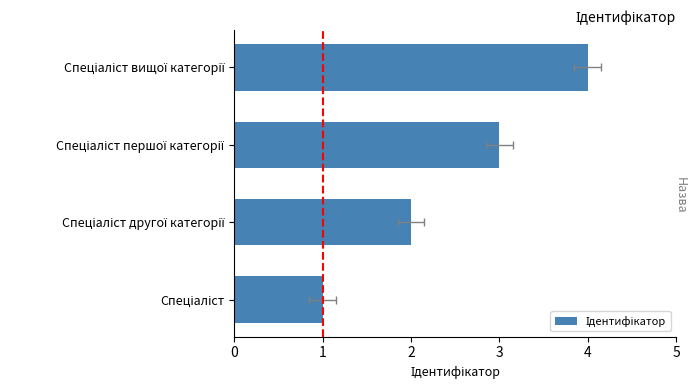

What value does the data have at Спеціаліст вищої категорії?

4